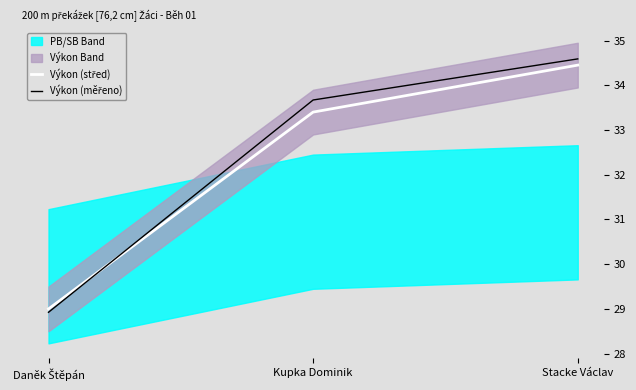

Is this an area chart (filled region under the line)?

No